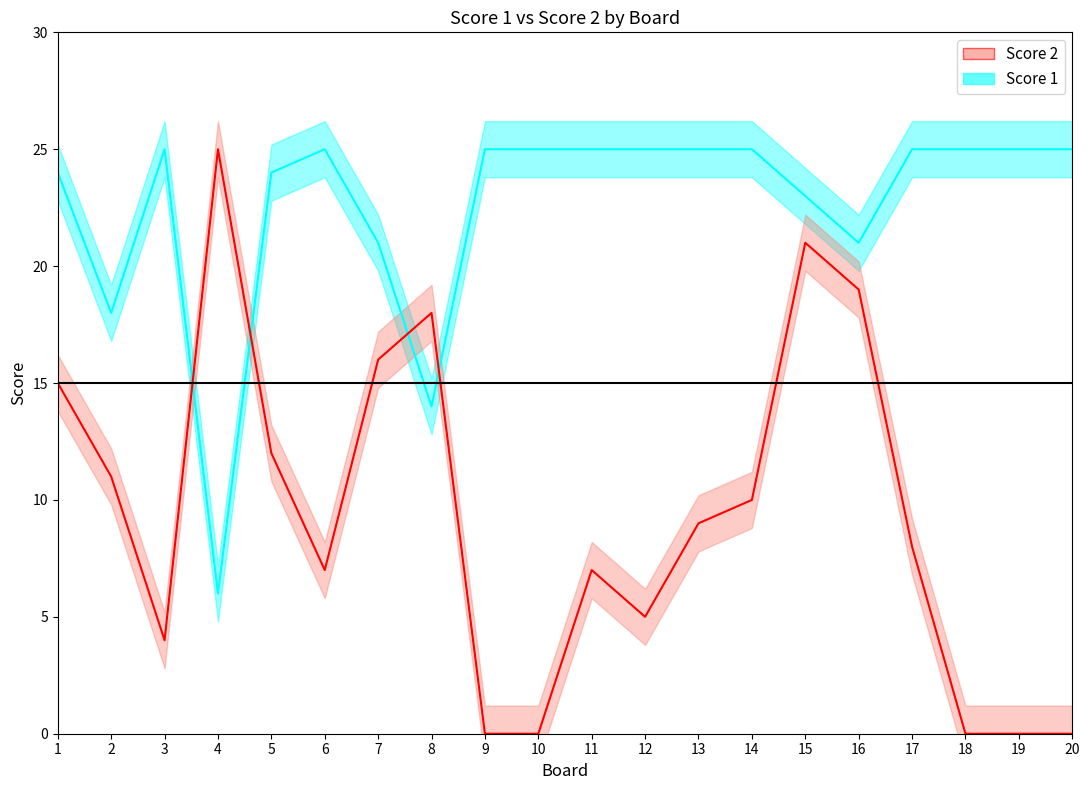

What is the difference between the maximum and minimum values in the Score 2 series?

25